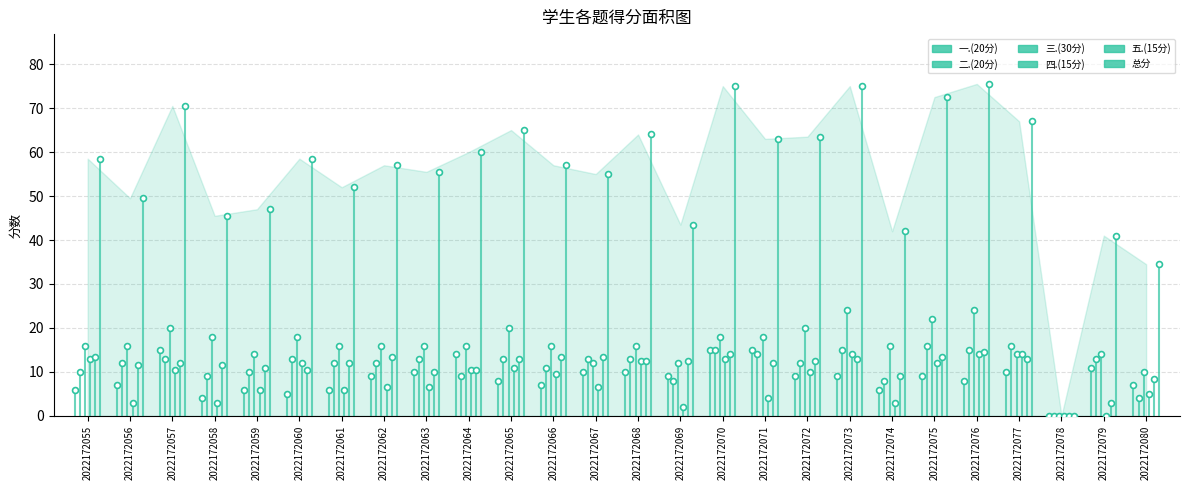

Which series contains the lowest Y value?

一.(20分)